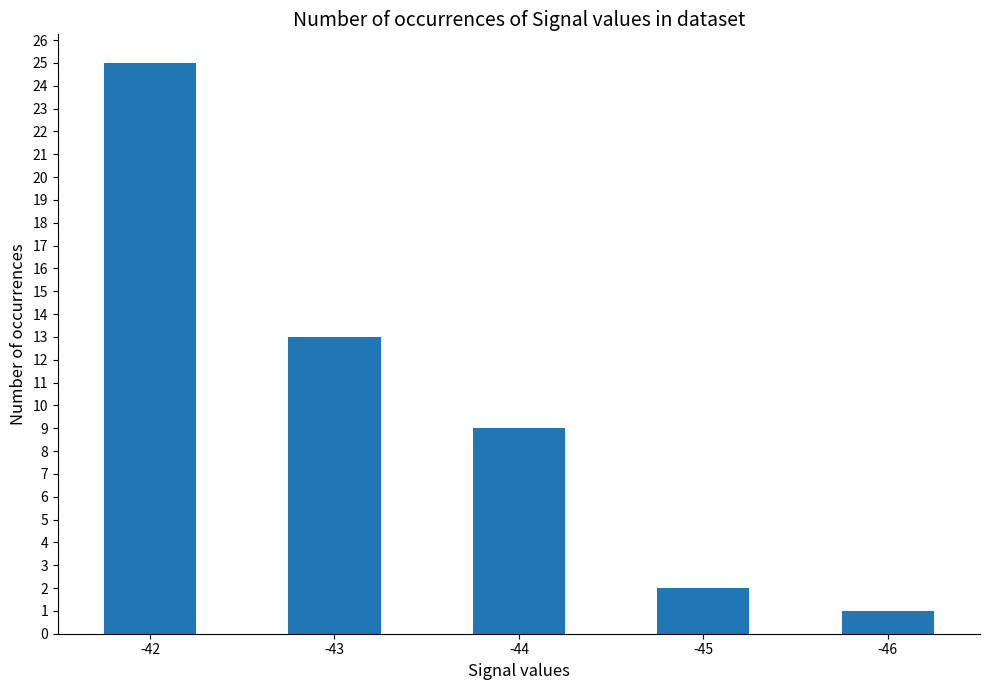

Between -44 and -42, which is larger?

-42